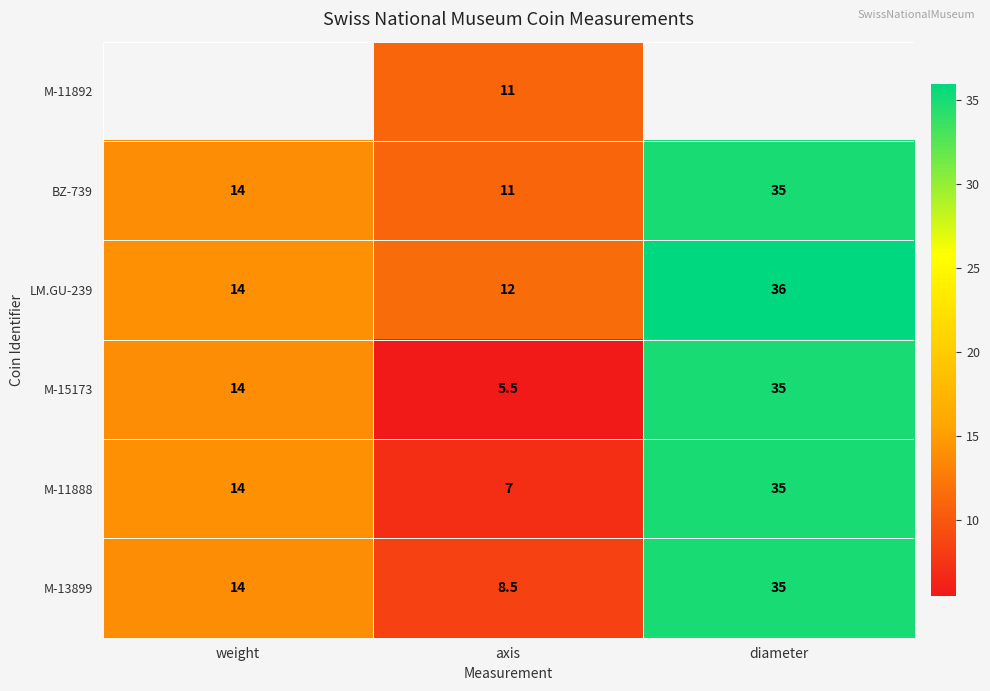

Is it true that LM.GU-239 equals 36.0 at diameter?

True